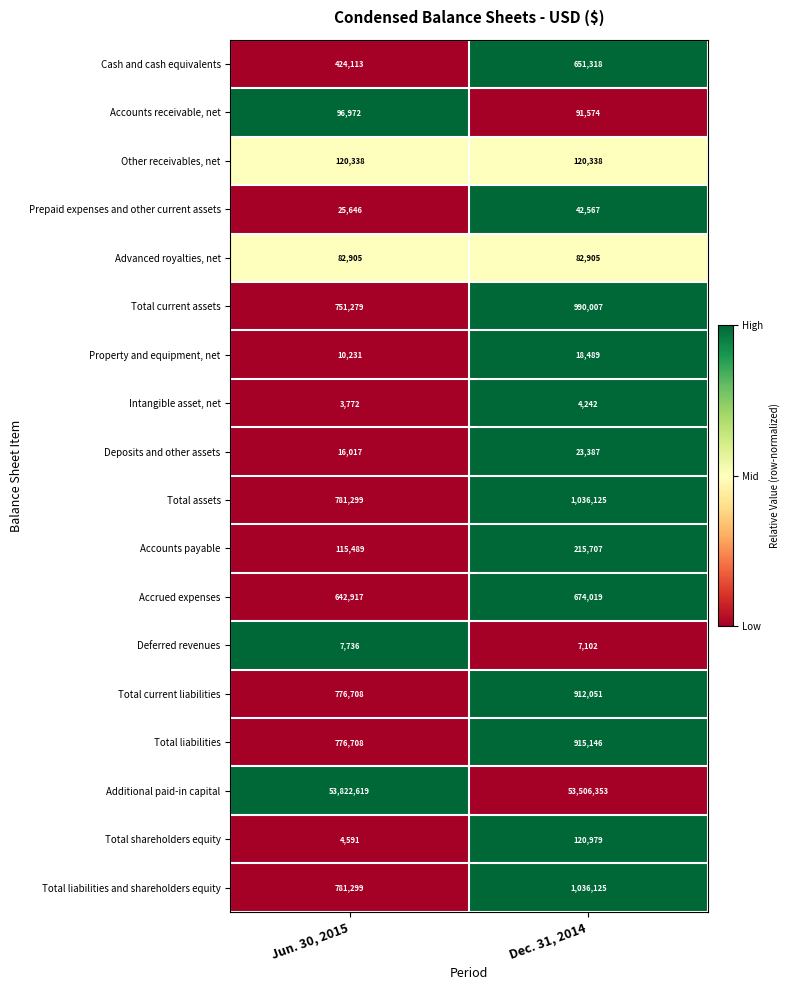

What is the greatest value displayed?

53822619